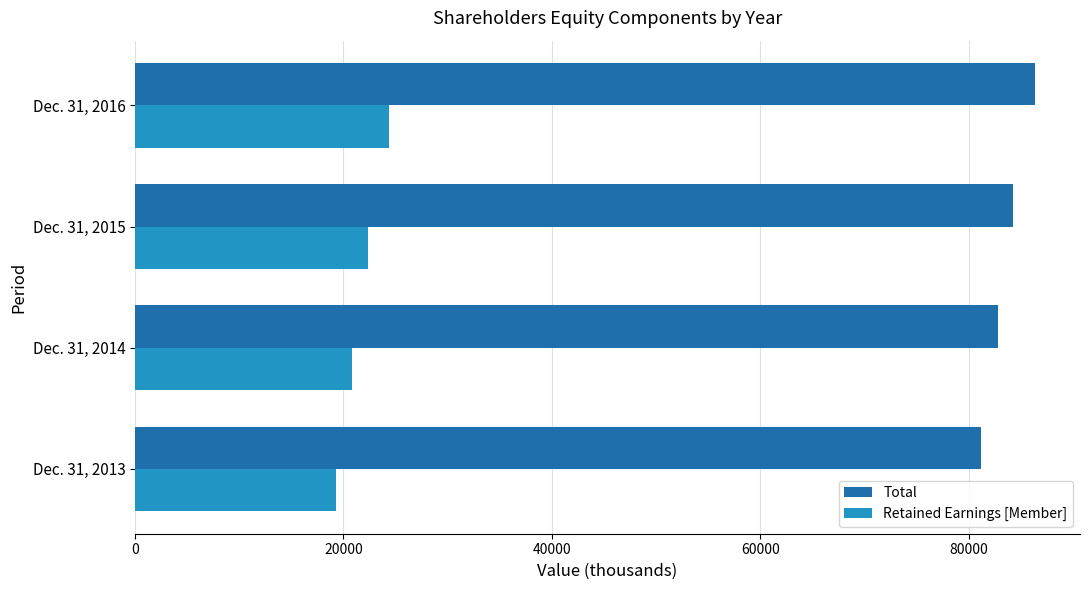

What is the sum of all Total values?

334716